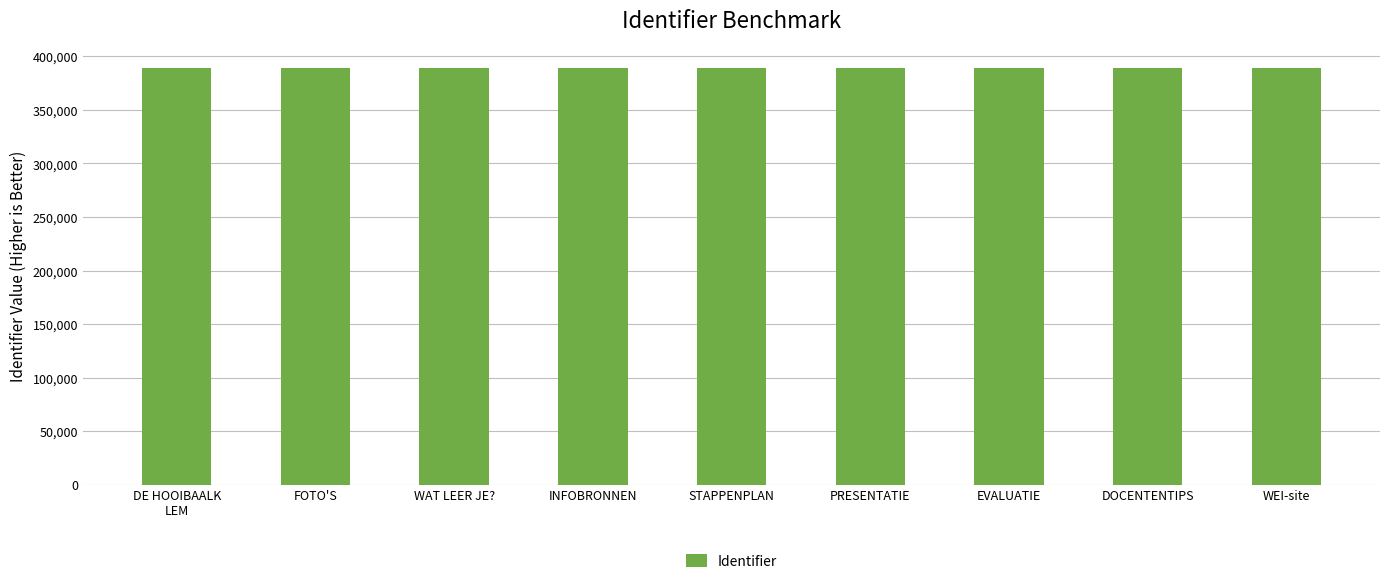

What value does the data have at DE HOOIBAALK
LEM, to the nearest 5?

389525